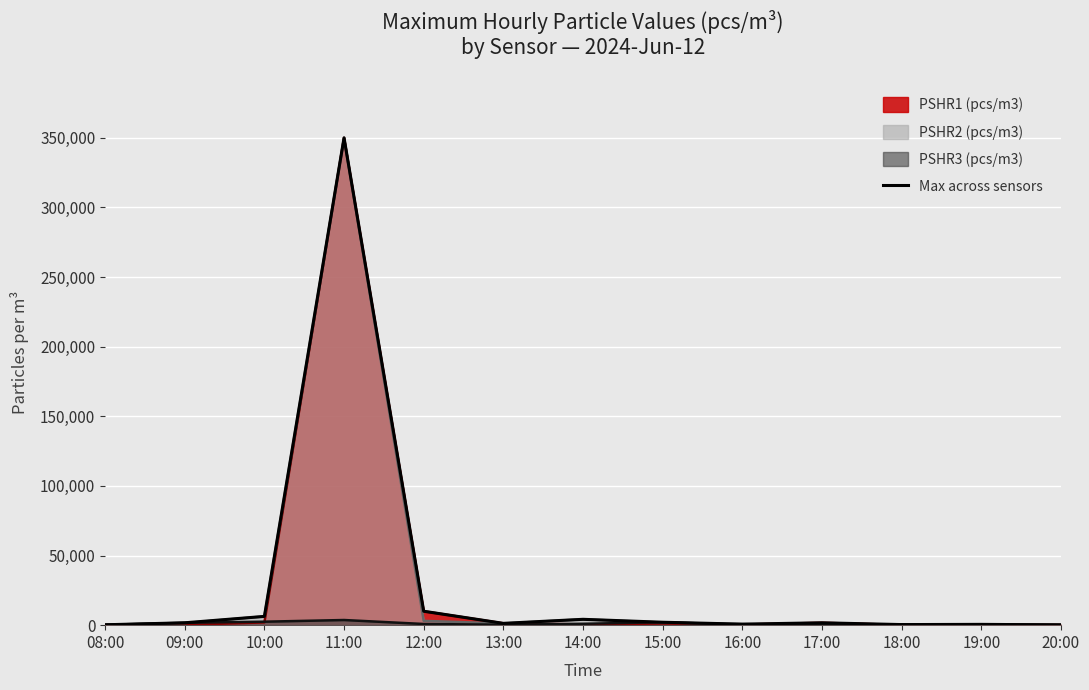

Rank the categories by value from highest to lowest.

11:00, 12:00, 10:00, 14:00, 15:00, 09:00, 17:00, 13:00, 16:00, 19:00, 18:00, 08:00, 20:00